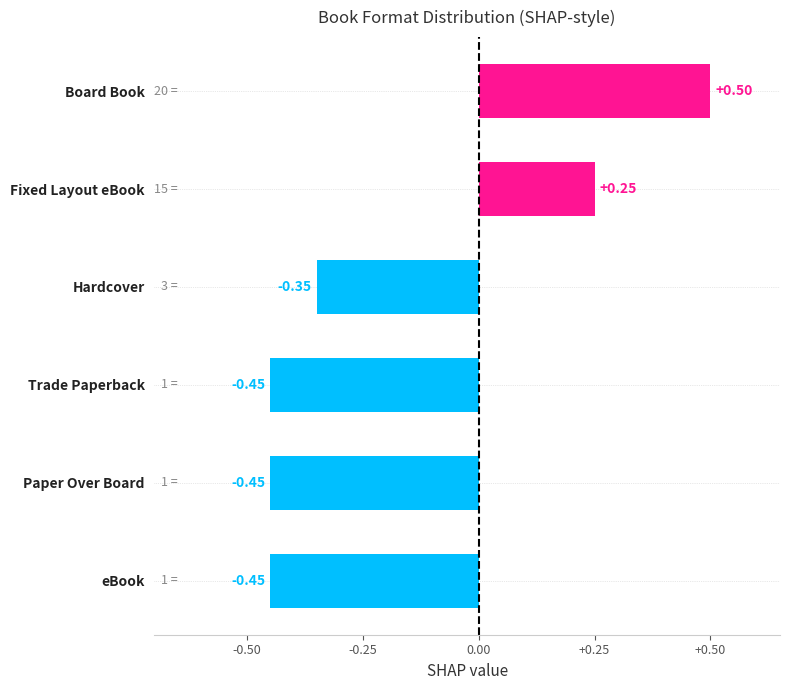

Which category has the highest value across all series?

Board Book